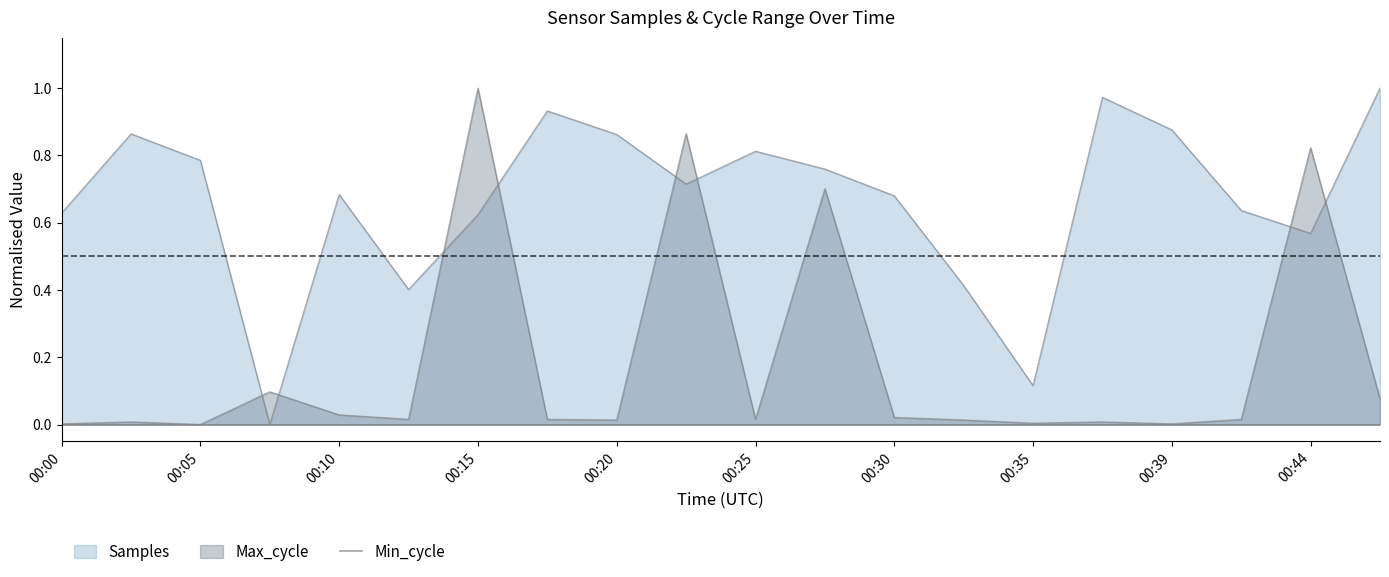

Rank the categories by Max_cycle value from lowest to highest.

00:05, 00:00, 00:39, 00:35, 00:02, 00:37, 00:20, 00:32, 00:12, 00:17, 00:25, 00:42, 00:30, 00:10, 00:47, 00:08, 00:27, 00:44, 00:22, 00:15